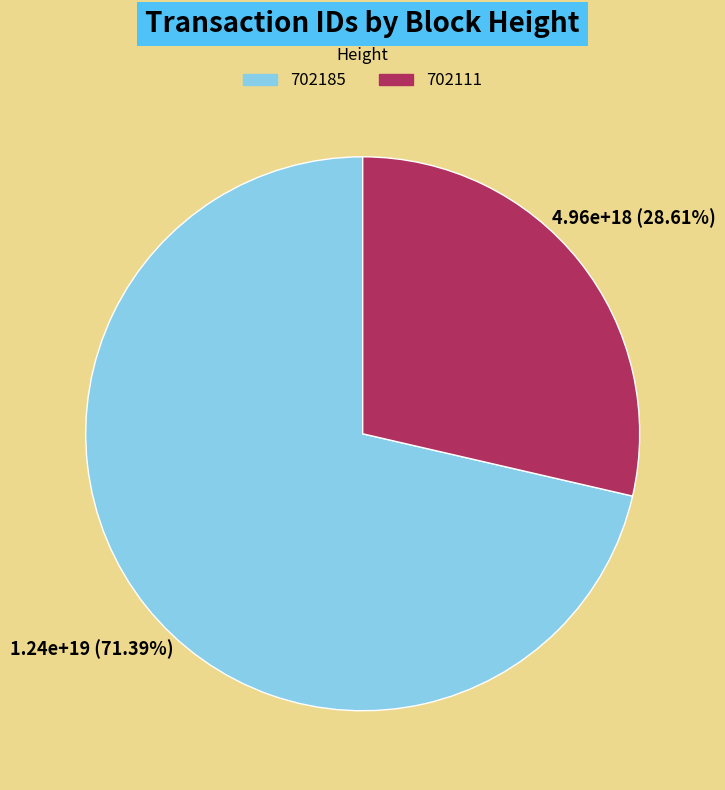

What is the largest slice in the pie chart?

702185